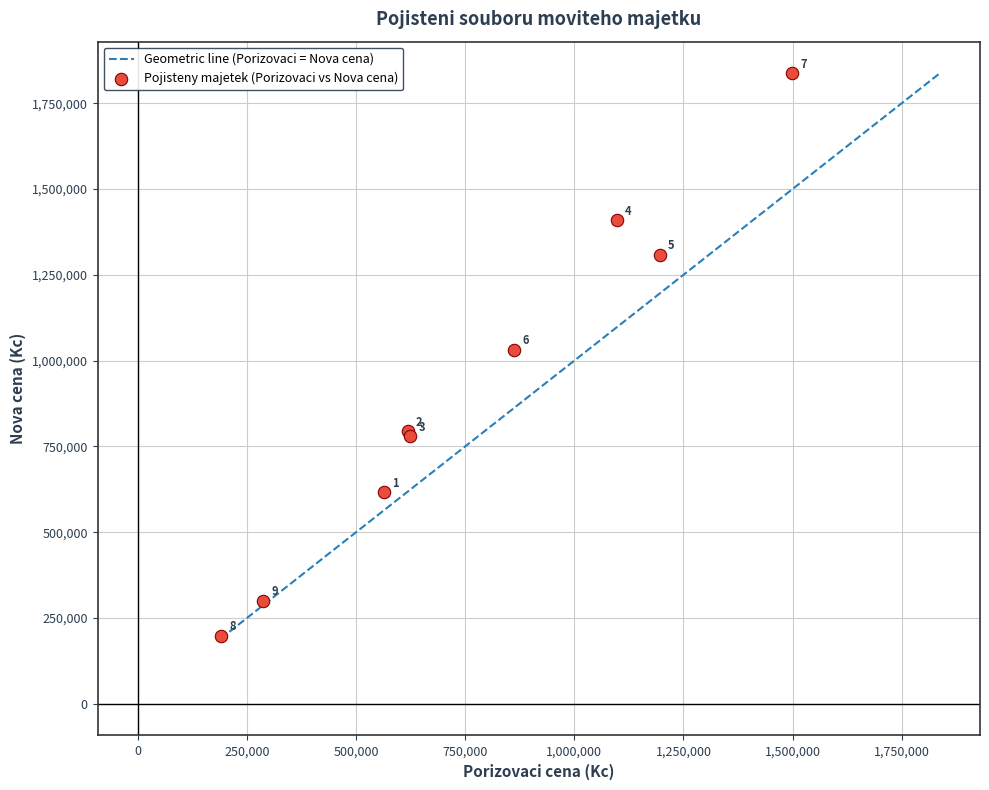

What Y value in the scatter plot is closest to 1018282?

1031181